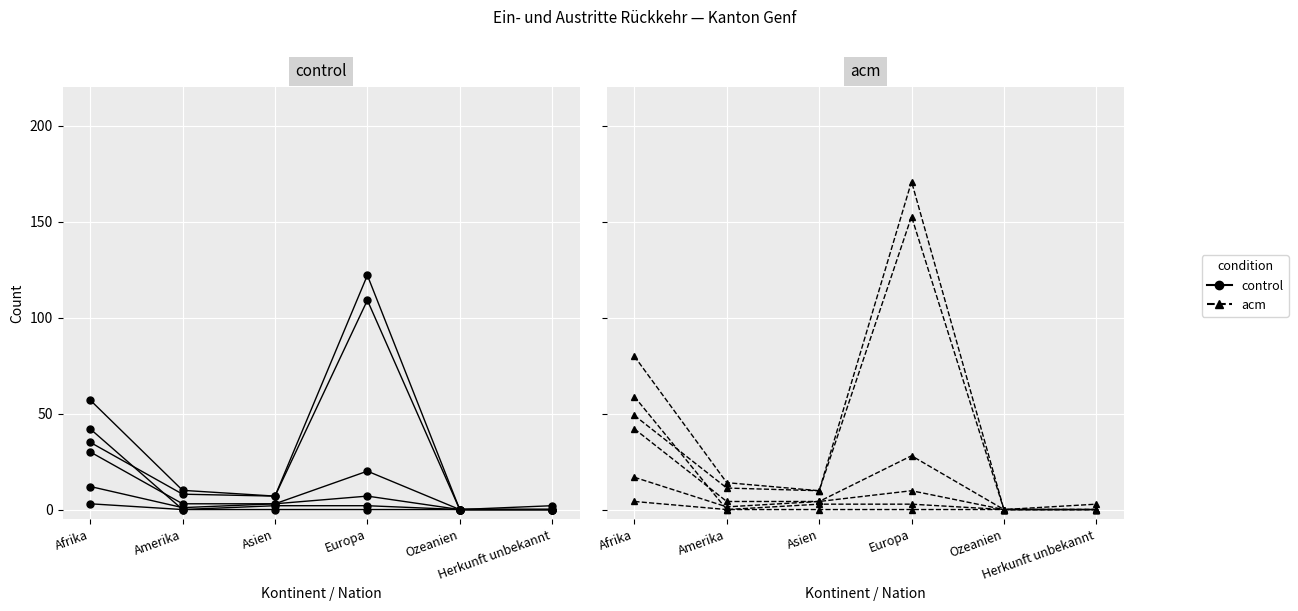

What is the total value across all series at Asien?

24.8